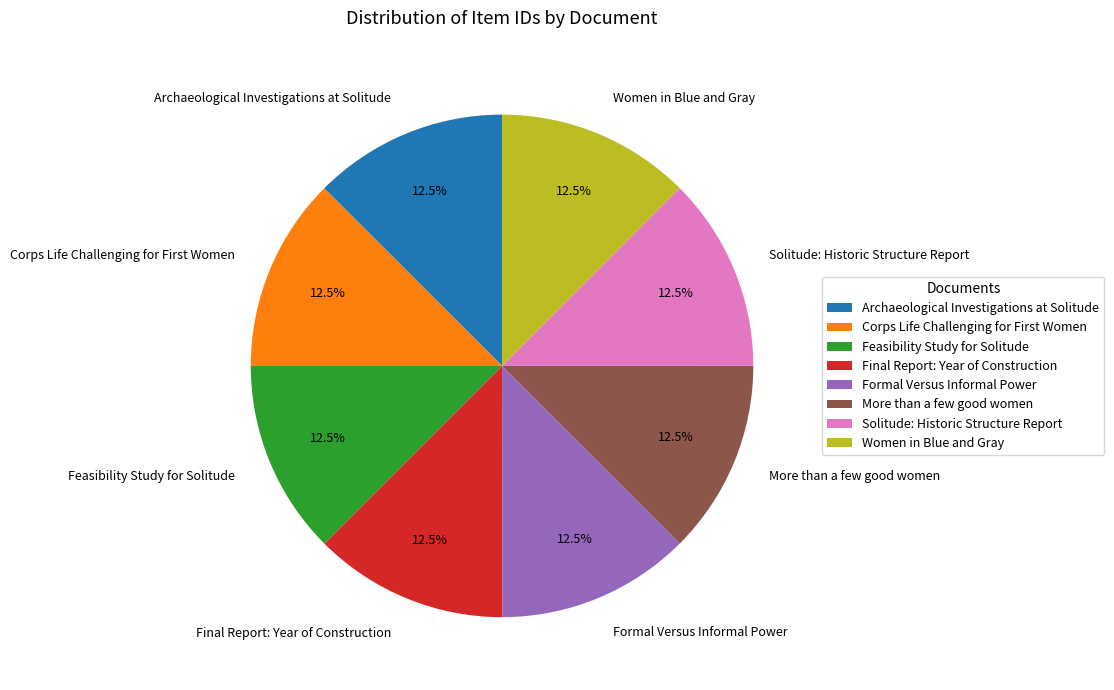

Is Feasibility Study for Solitude the majority of the pie?

No